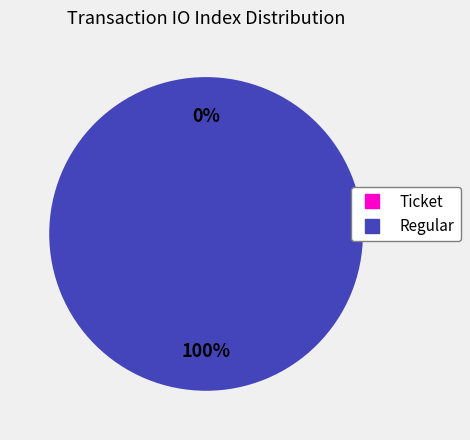

The Regular slice represents 99% of the pie. True or false?

False